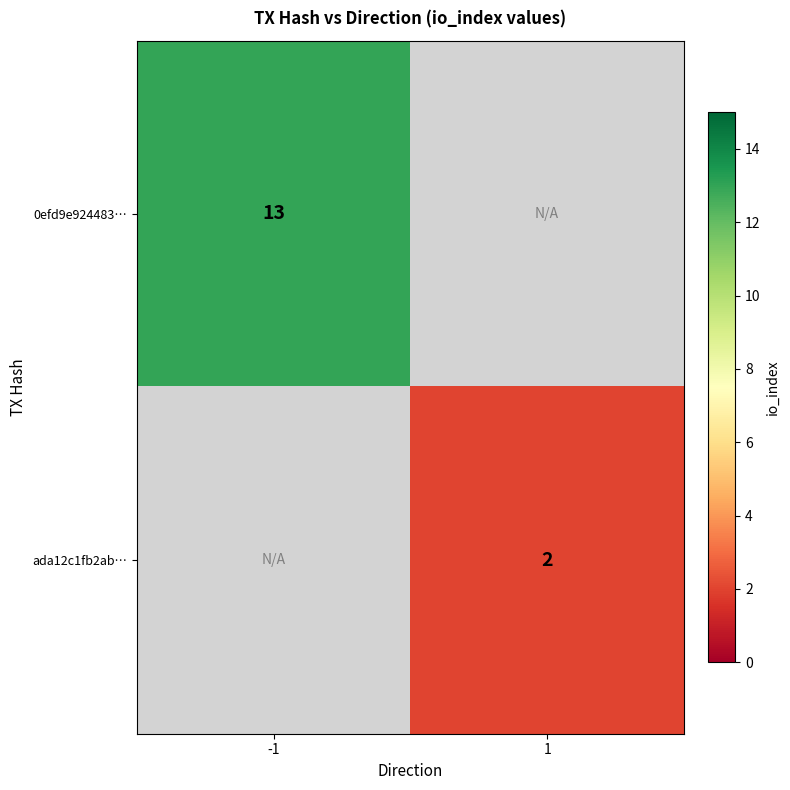

What is the total value across all series at 1?

2